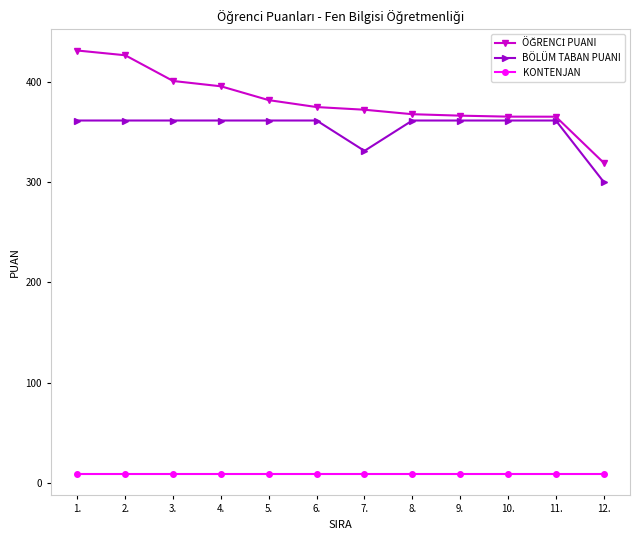

What is the label of the 9th point from the right?

4.